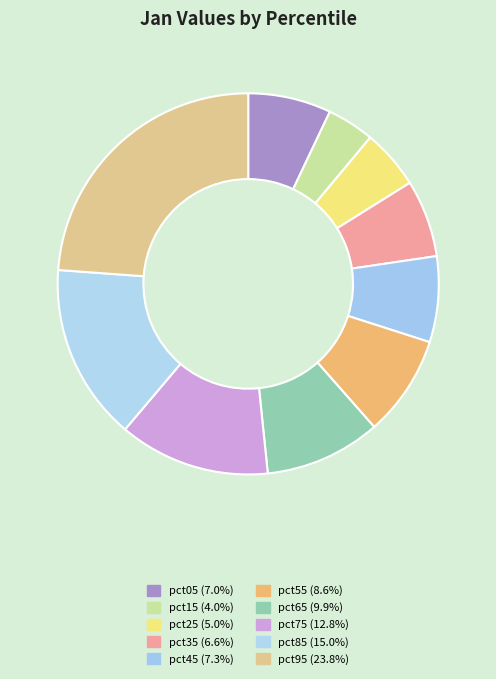

Which slice is the smallest?

pct15